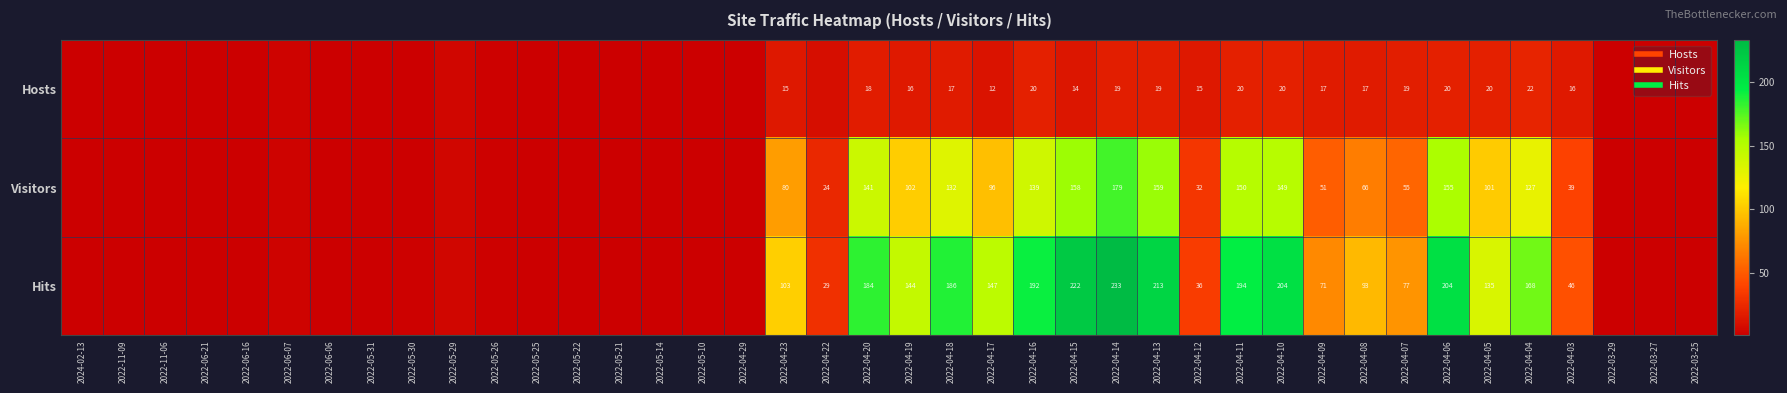

Between 2022-06-06 and 2022-04-03, which series saw the biggest shift?

Hits